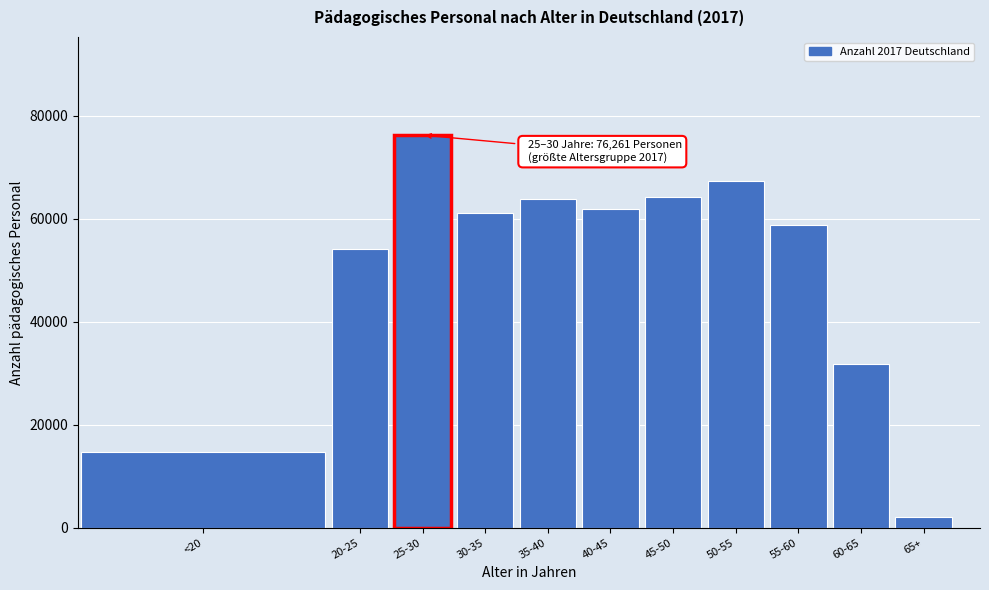

Which label corresponds to the largest value in the chart?

25-30